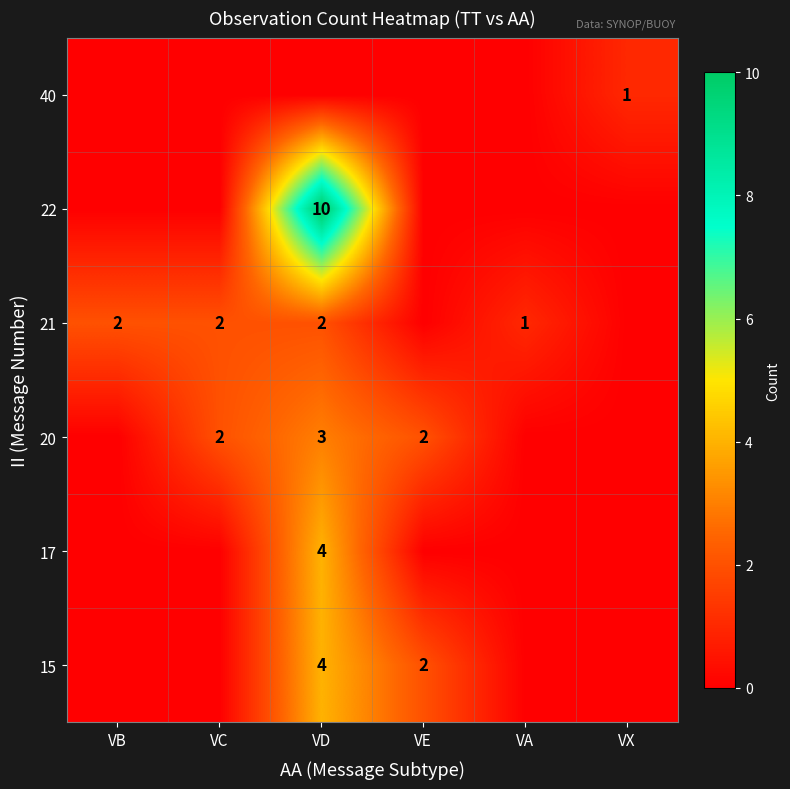

The 22 series shows 6 at VD. True or false?

False